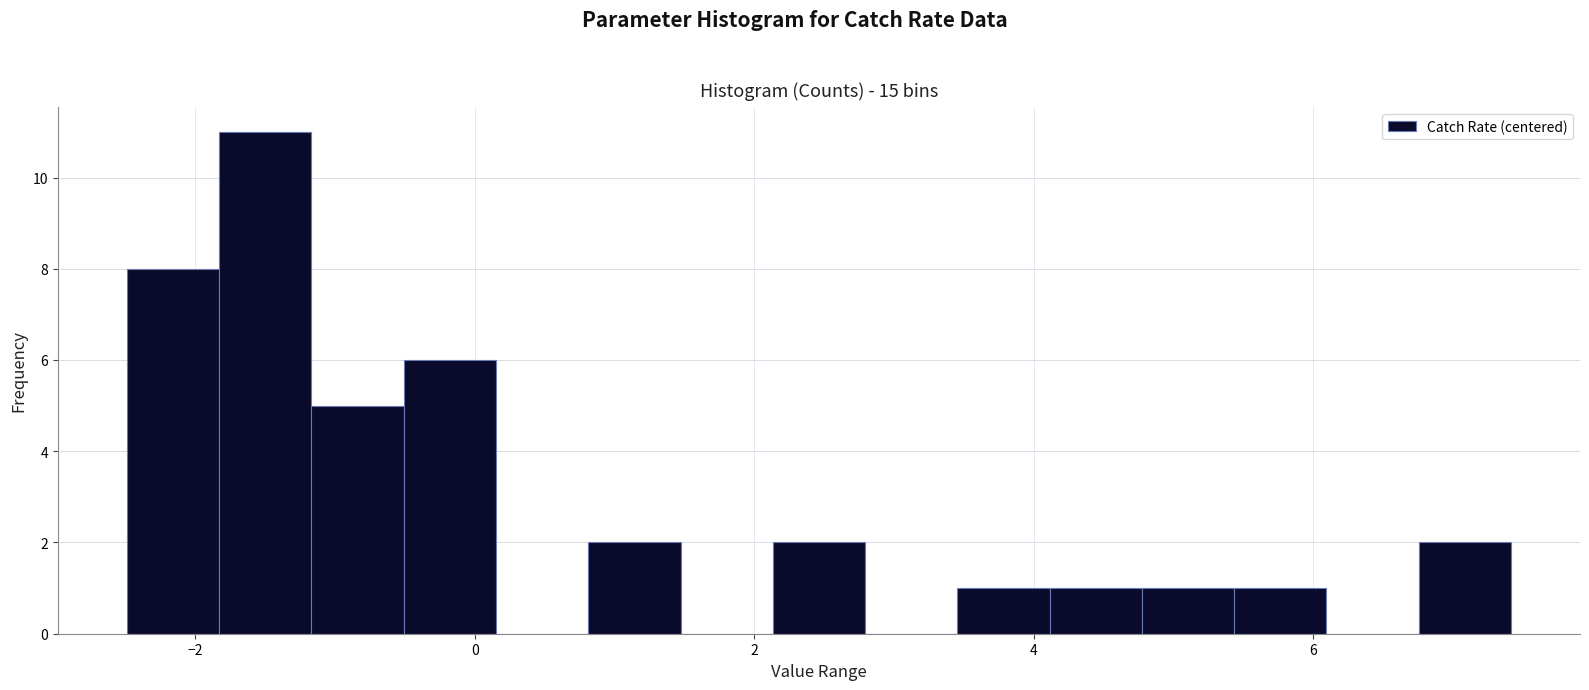

Read against the x-axis, roughly where is the centre of the tallest bar?

-1.4